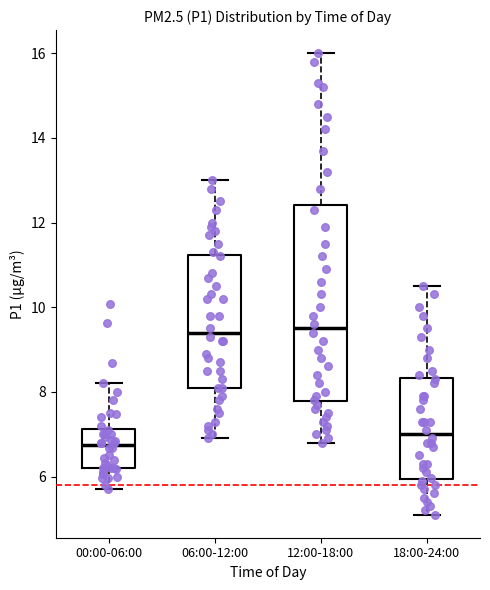

Where does the median line of the box for 00:00-06:00 sit on the y-axis? The values are not printed on the chart, so give them approximately, as read against the axis.

6.8